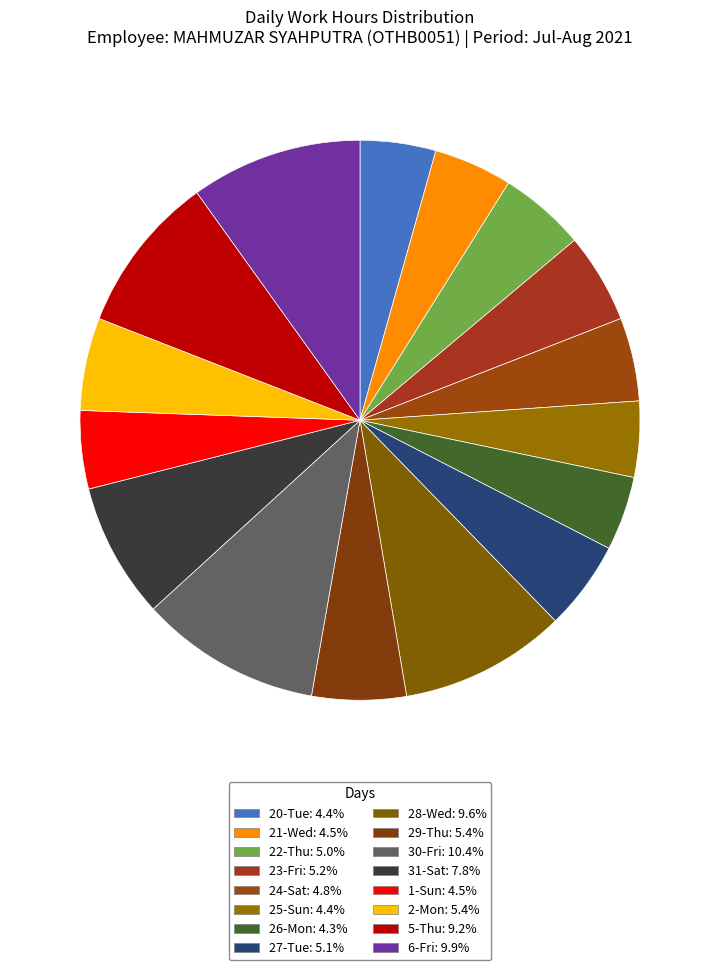

Is the sum of 30-Fri and 26-Mon greater than half?

No